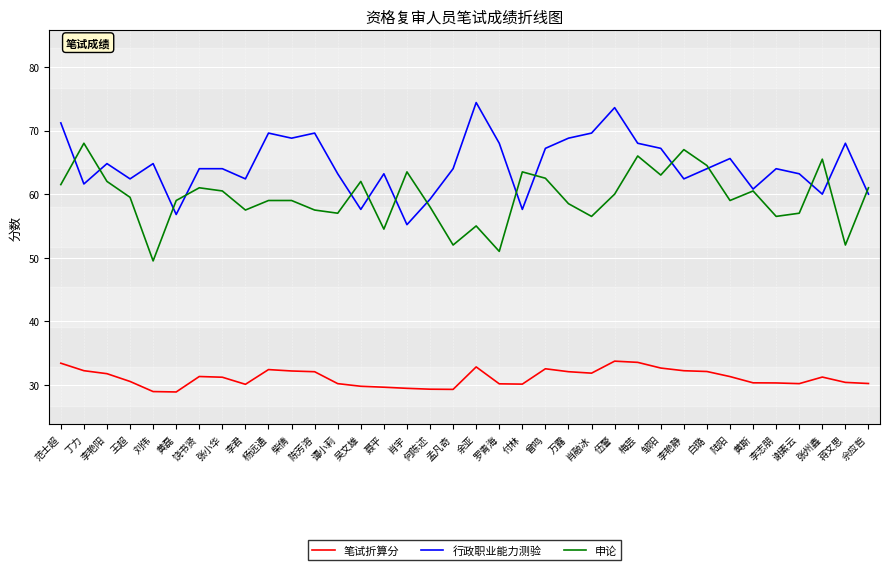

What are all the series names shown in the legend?

笔试折算分, 行政职业能力测验, 申论